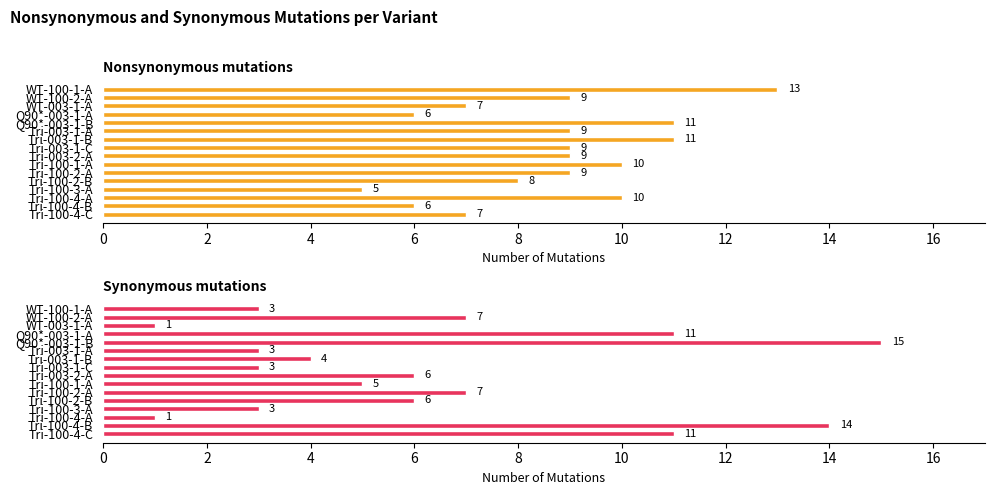

Does the chart contain any negative values?

No